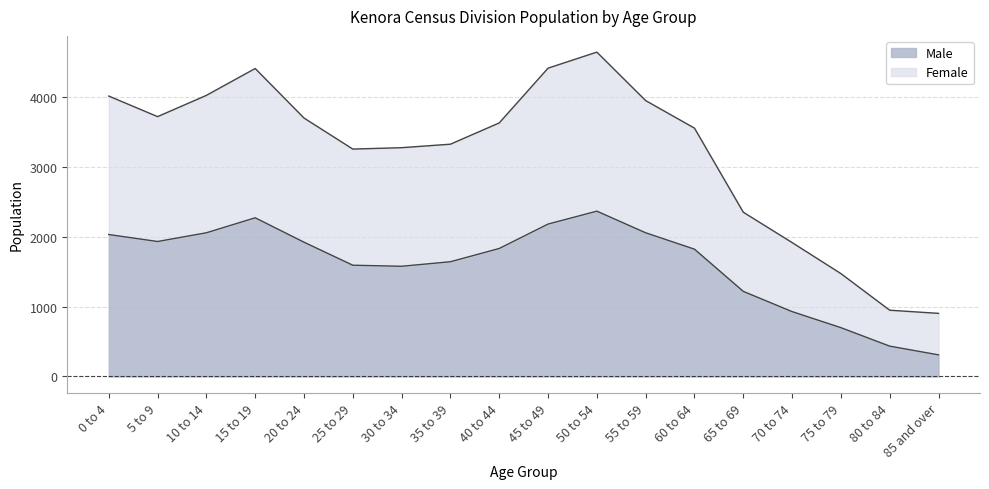

List the series in order of their overall mean, lowest first.

Male, Female